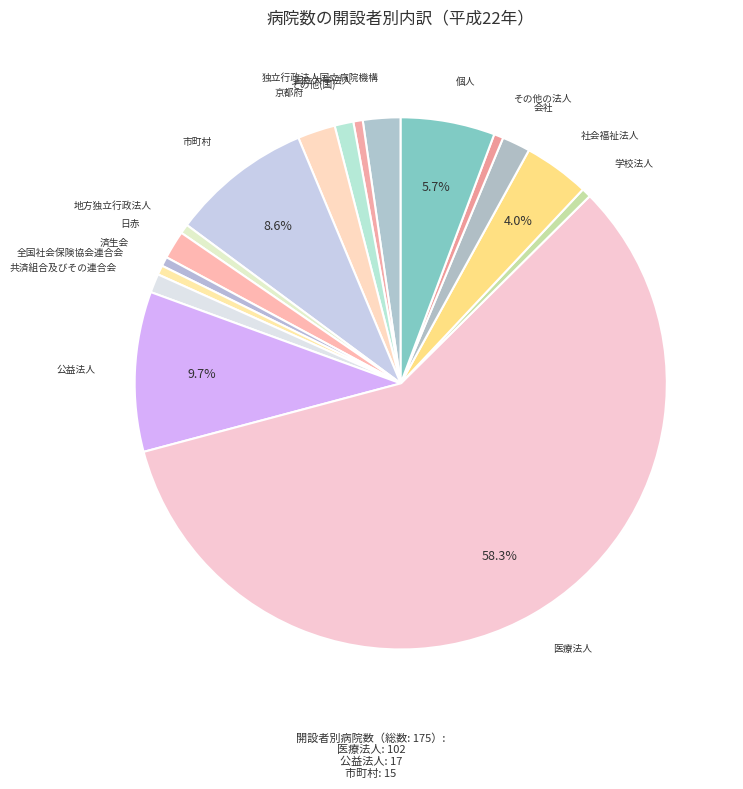

Which category has the biggest portion of the pie?

医療法人